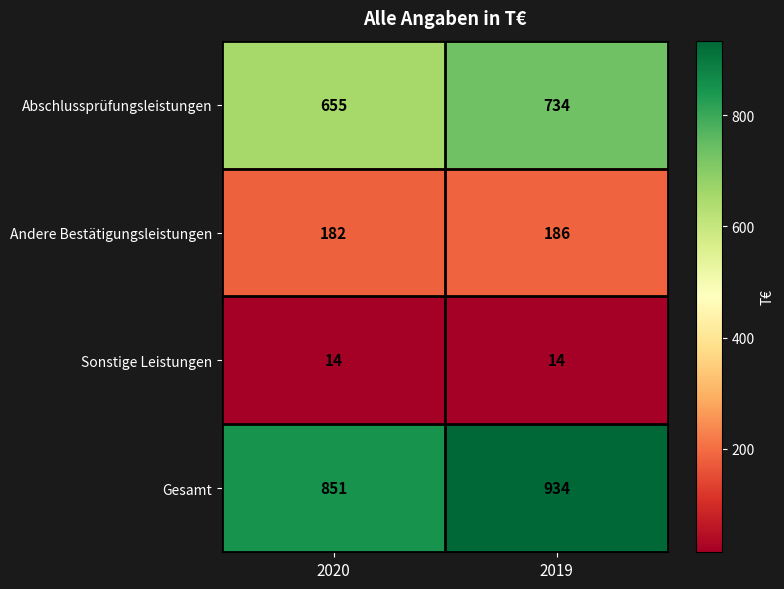

Which series changed the most between 2020 and 2019?

Gesamt